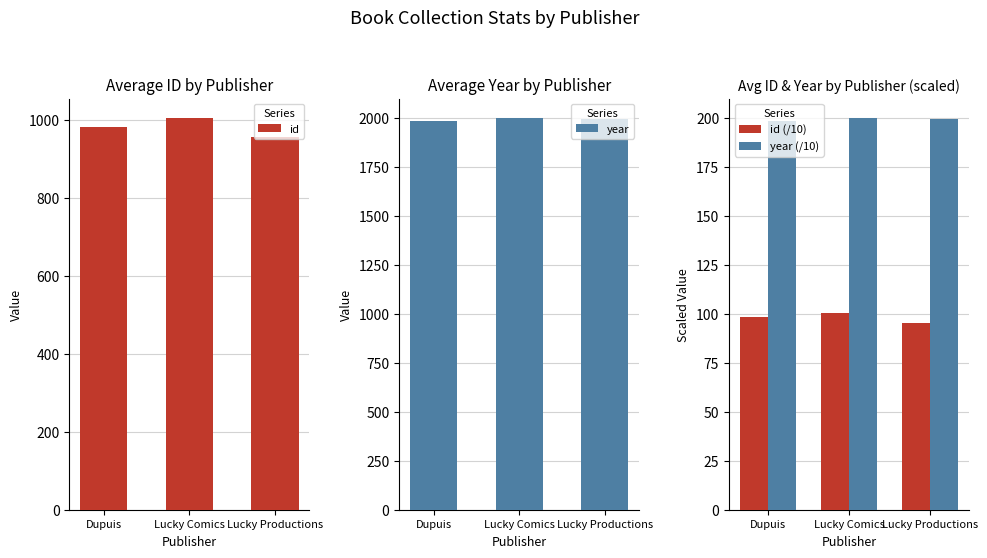

What is the sum of the year values at Lucky Productions and Lucky Comics?

3997